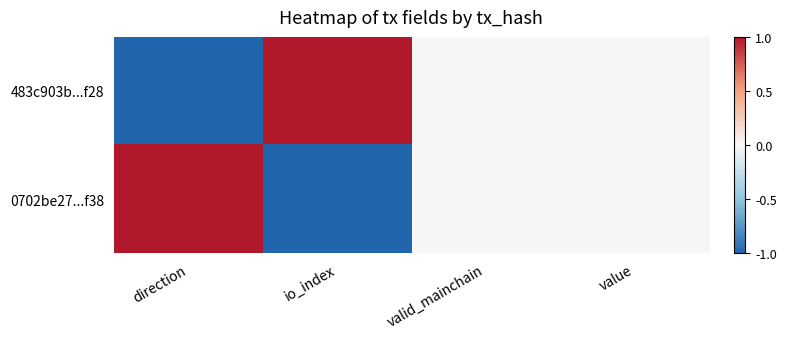

At direction, list the series in order from largest to smallest.

0702be27...f38, 483c903b...f28